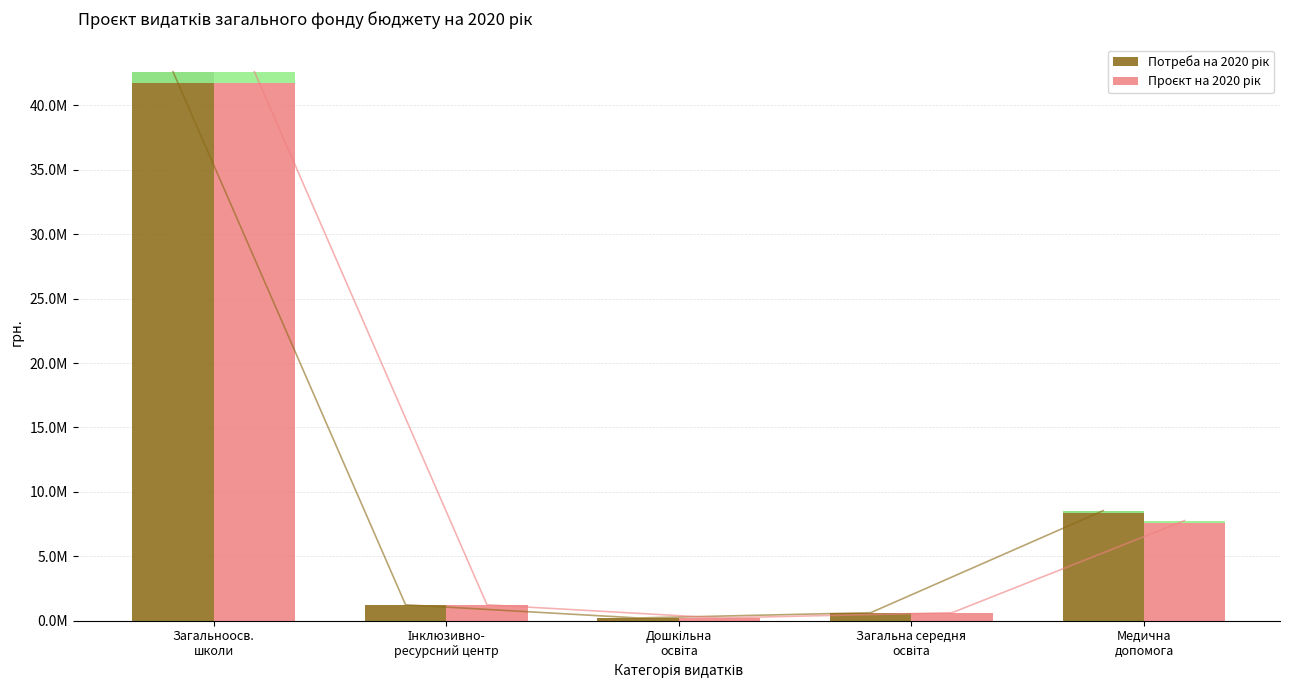

What is the sum of all Потреба на 2020 рік values?

53224600